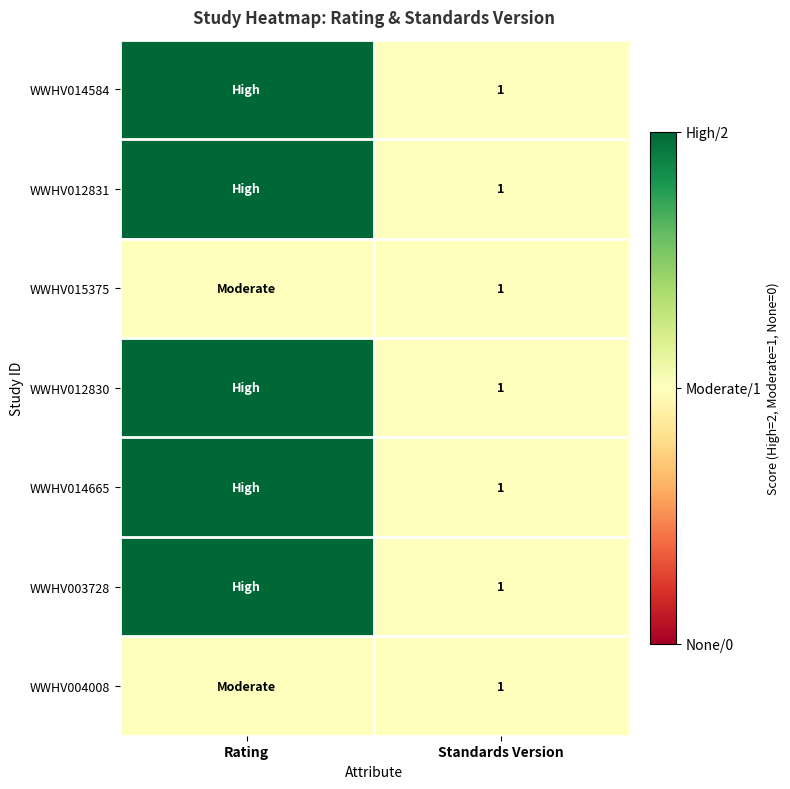

True or false: WWHV014665 has a value of 0 at Standards Version.

False